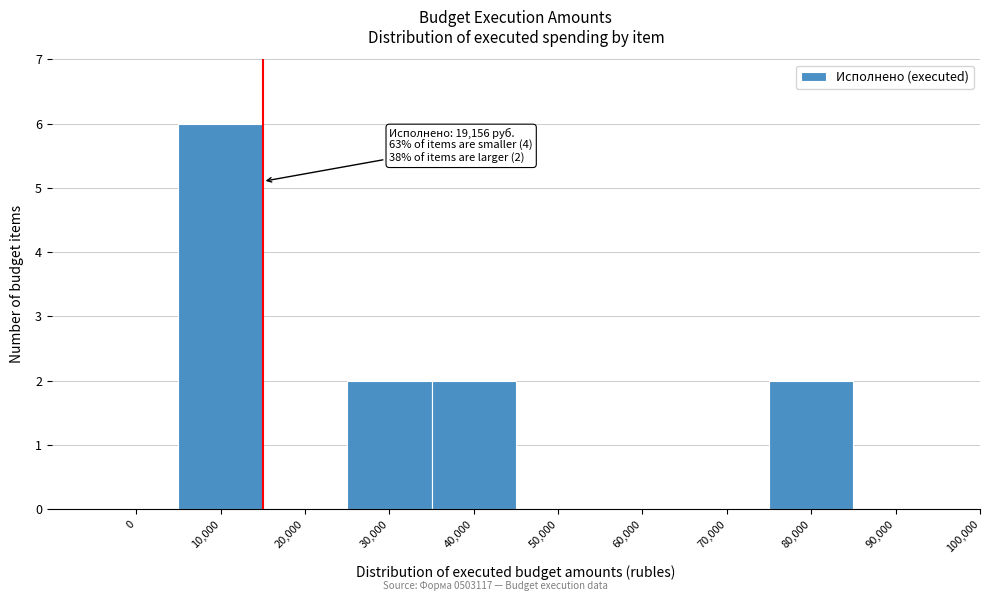

Reading left to right, transcribe all the data shown in this chart.

0=0	10,000=6	20,000=0	30,000=2	40,000=2	50,000=0	60,000=0	70,000=0	80,000=2	90,000=0